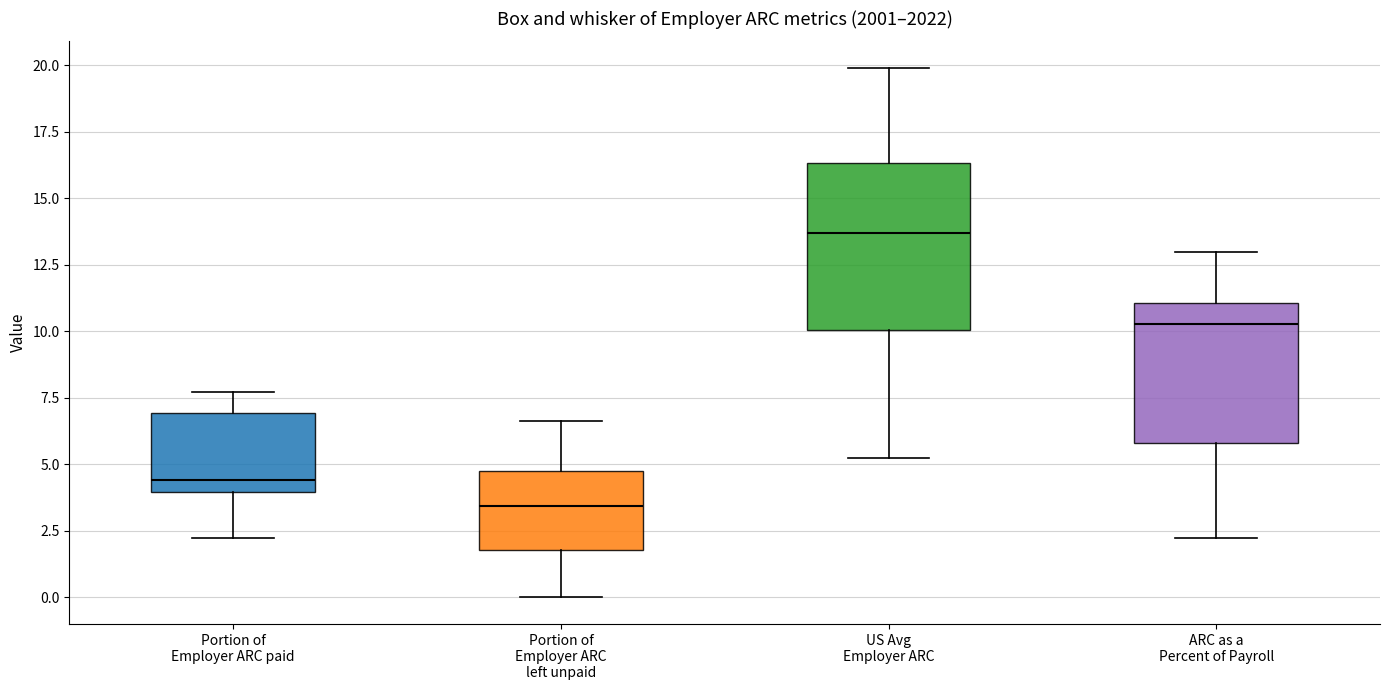

Reading left to right, transcribe this box plot: for each box, give where its median line is, the range the box spans, and where its two whiskers end, as read against the y-axis. The values are not printed on the chart, so give them approximately, as read against the axis.

Portion of Employer ARC paid: median 4.5, box 4.0 to 7.0, whiskers 2.0 to 7.5
Portion of Employer ARC left unpaid: median 3.5, box 2.0 to 4.5, whiskers 0.0 to 6.5
US Avg Employer ARC: median 13.5, box 10.0 to 16.5, whiskers 5.0 to 20.0
ARC as a Percent of Payroll: median 10.5, box 6.0 to 11.0, whiskers 2.0 to 13.0